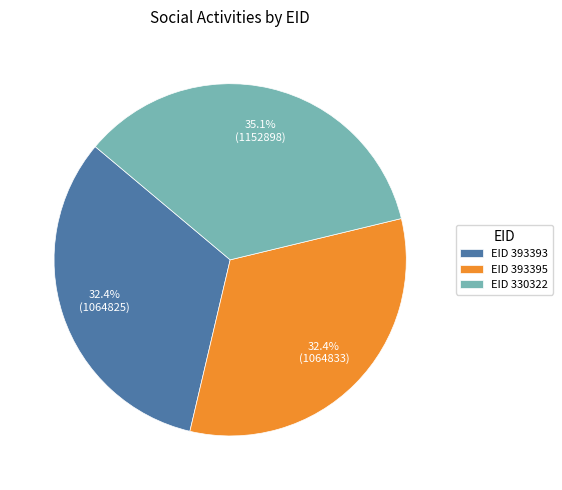

Count the number of slices in the pie.

3